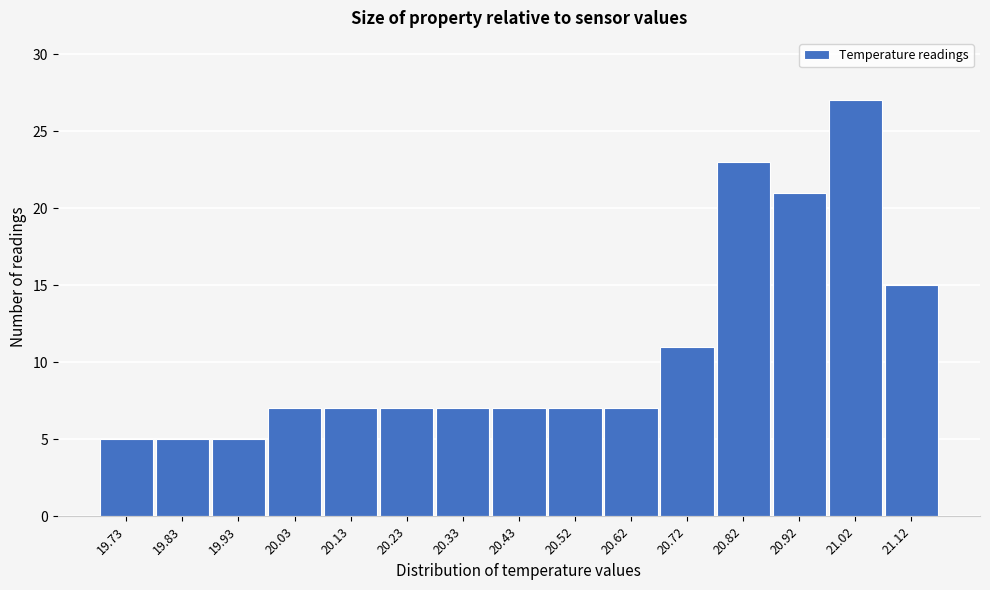

Reading left to right, what are all the values shown in this chart?

19.73=5	19.83=5	19.93=5	20.03=7	20.13=7	20.23=7	20.33=7	20.43=7	20.52=7	20.62=7	20.72=11	20.82=23	20.92=21	21.02=27	21.12=15